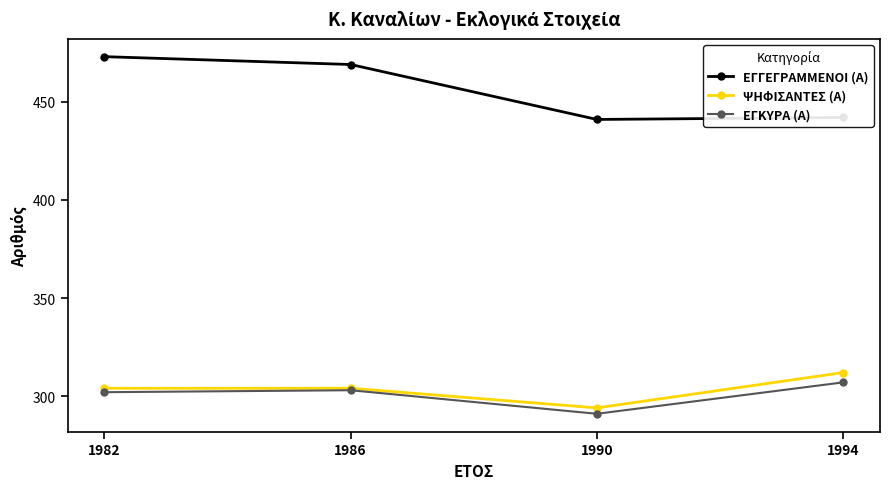

What is the sum of the ΨΗΦΙΣΑΝΤΕΣ (Α) values at 1994 and 1990?

606